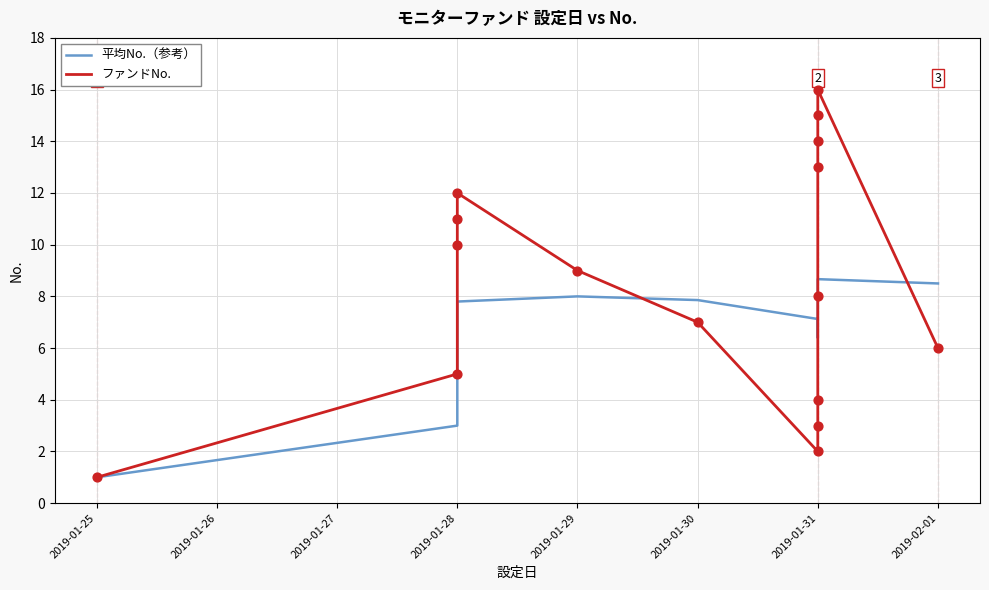

Which series has the largest Y range (max minus min)?

ファンドNo.